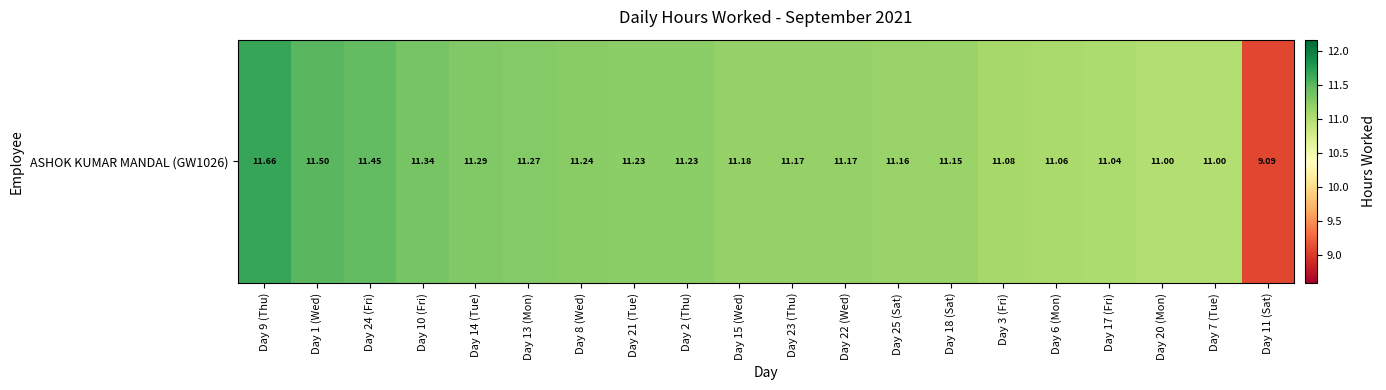

What is the change in value from Day 10 (Fri) to Day 7 (Tue)?

-0.3